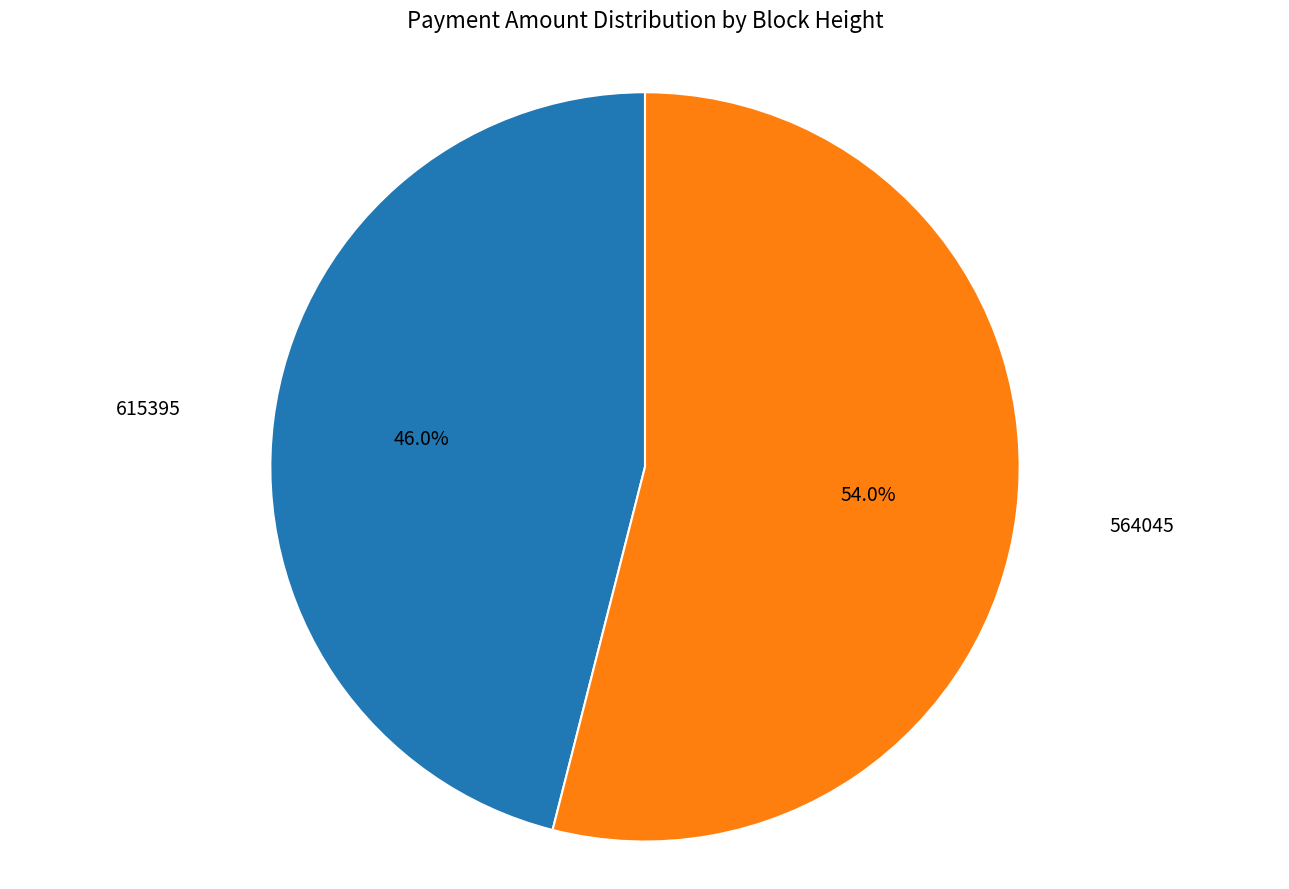

The 615395 slice represents 46% of the pie. True or false?

True